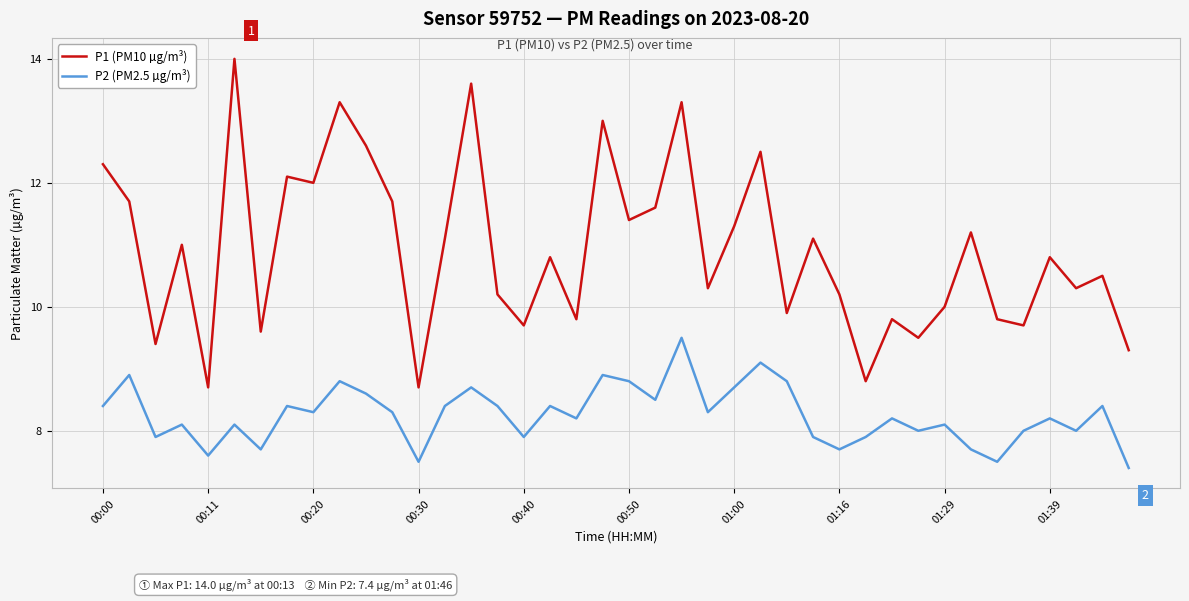

What is the maximum value for P1 (PM10 µg/m³)?

14.0